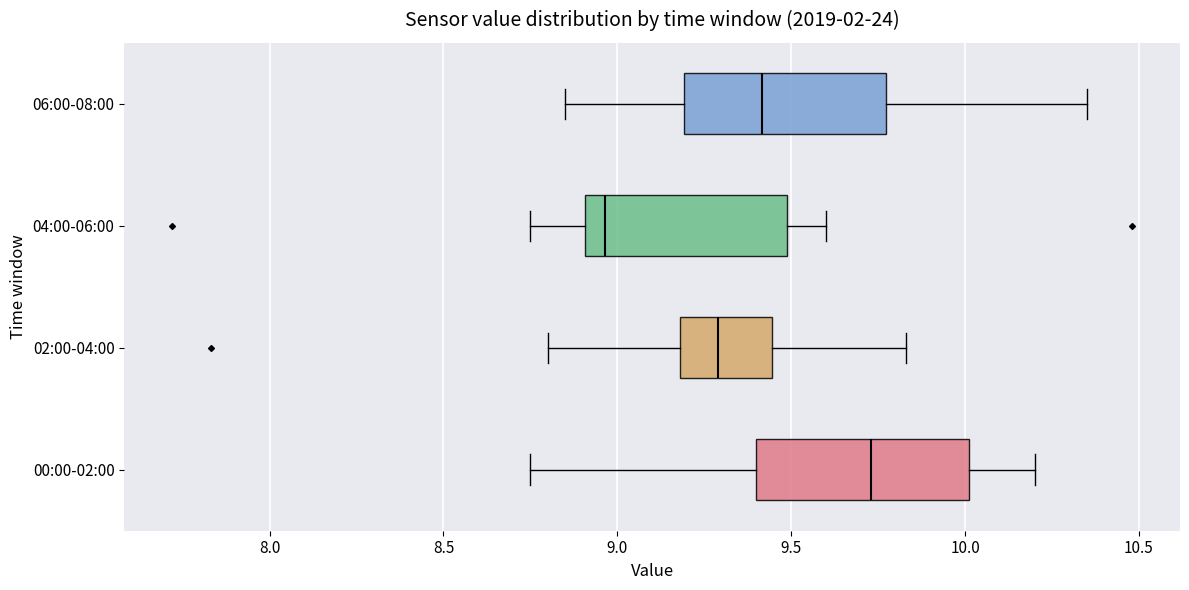

Reading bottom to top, transcribe this box plot: for each box, give where its median line is, the range the box spans, and where its two whiskers end, as read against the x-axis. The values are not printed on the chart, so give them approximately, as read against the axis.

00:00-02:00: median 9.75, box 9.40 to 10.00, whiskers 8.75 to 10.20
02:00-04:00: median 9.30, box 9.20 to 9.45, whiskers 8.80 to 9.85
04:00-06:00: median 8.95, box 8.90 to 9.50, whiskers 8.75 to 9.60
06:00-08:00: median 9.40, box 9.20 to 9.75, whiskers 8.85 to 10.35